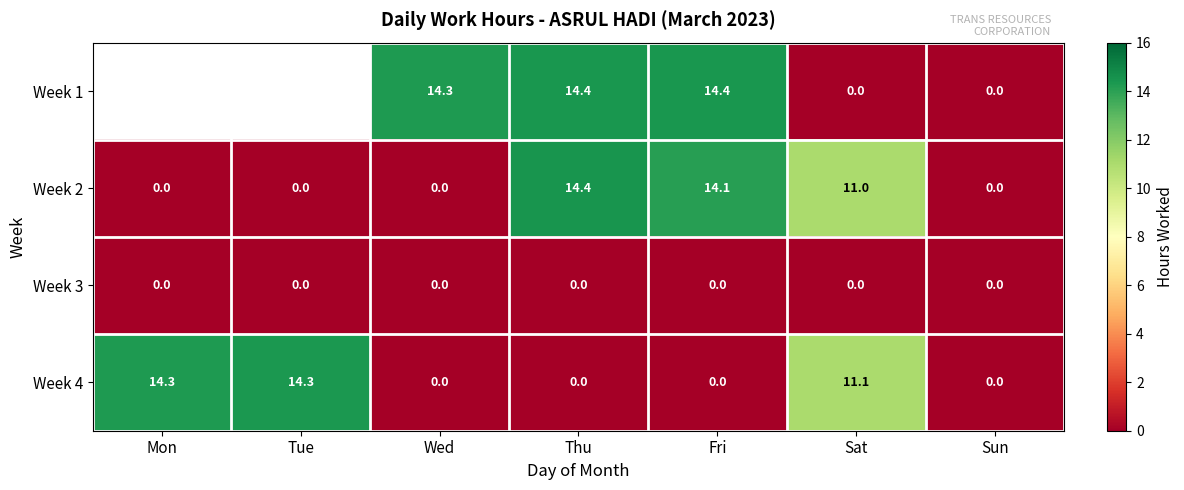

Which has a higher value, Mon or Sat?

Sat